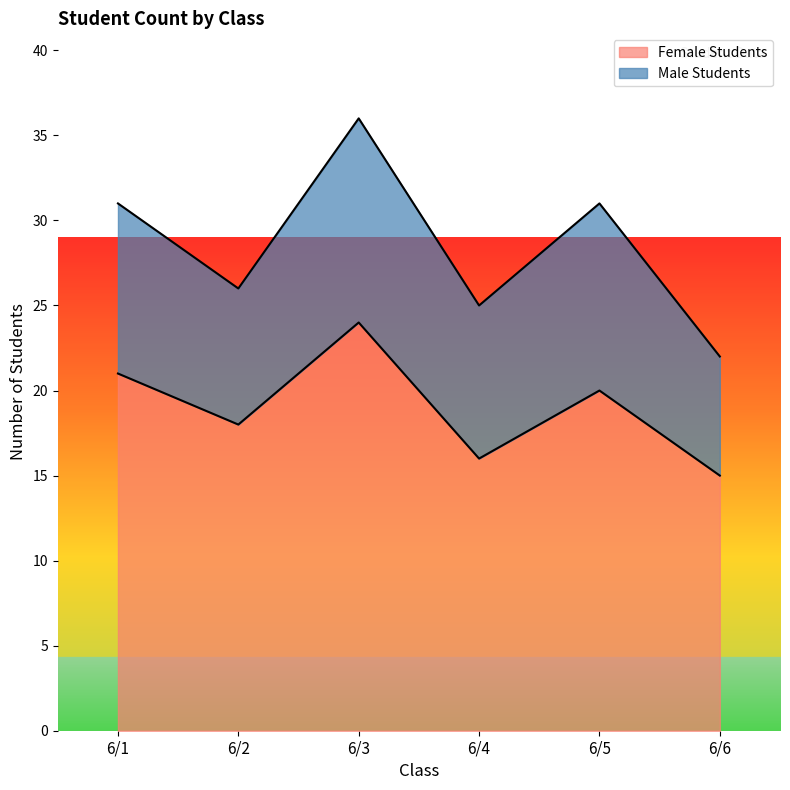

Count the number of categories in the chart.

6